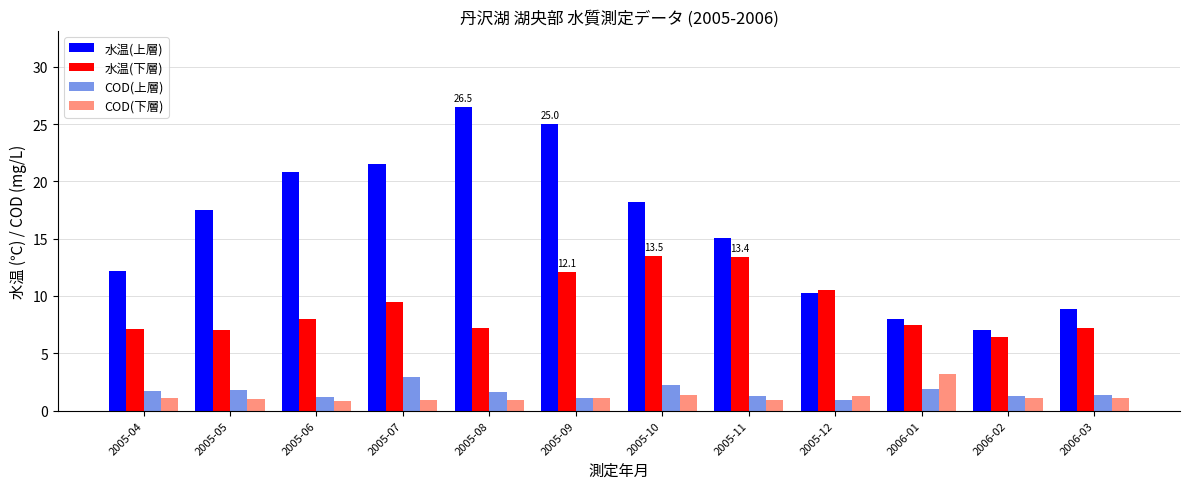

Rank the series by their maximum value, from highest to lowest.

水温(上層), 水温(下層), COD(下層), COD(上層)